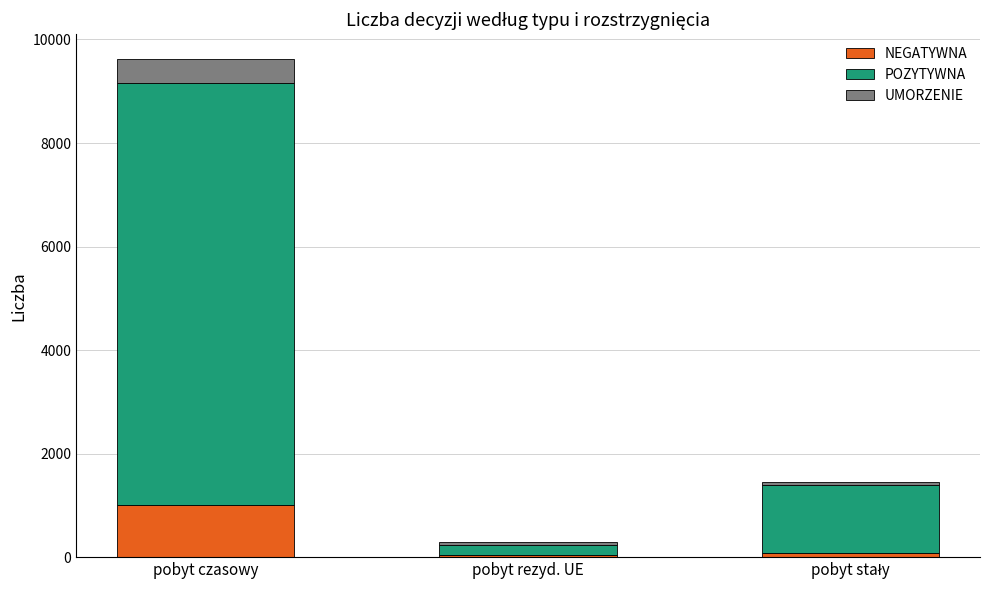

At which category is the sum across all series the highest?

pobyt czasowy